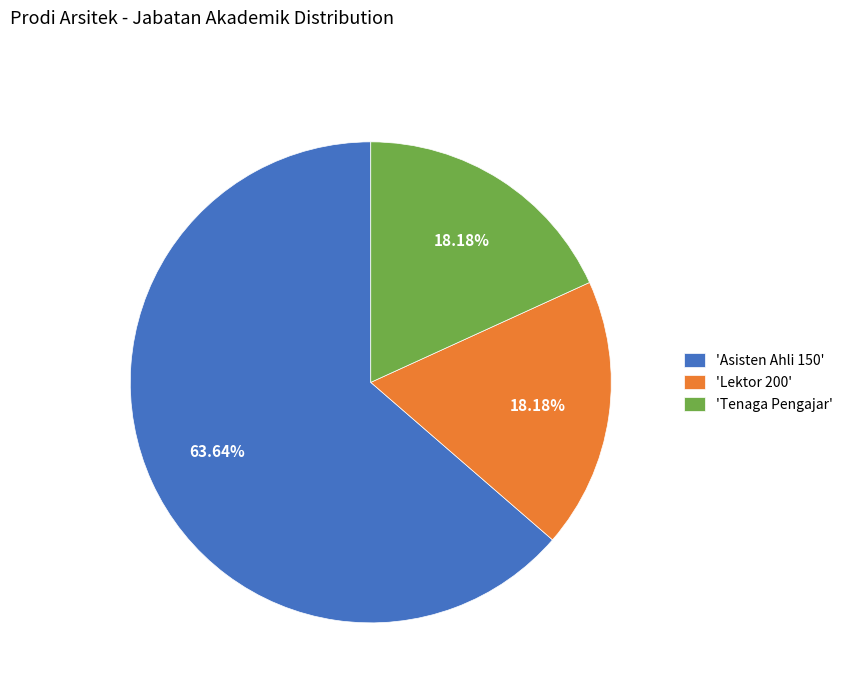

Combined, do 'Asisten Ahli 150' and 'Lektor 200' account for over 50%?

Yes